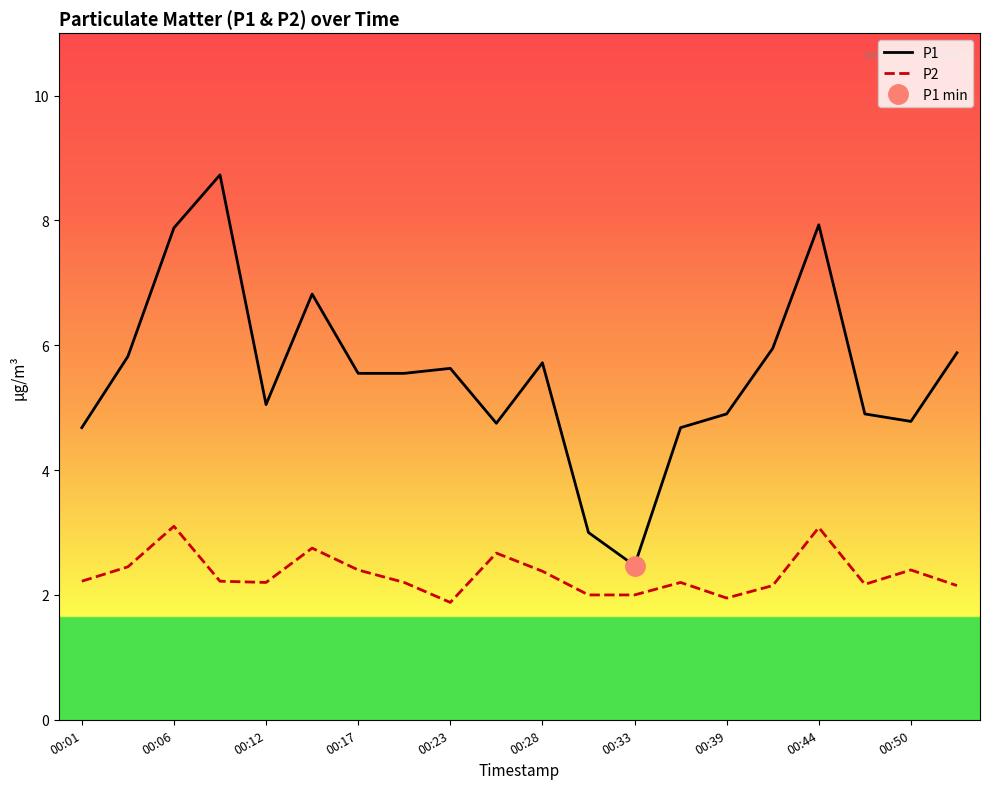

What are all the series names shown in the legend?

P1, P2